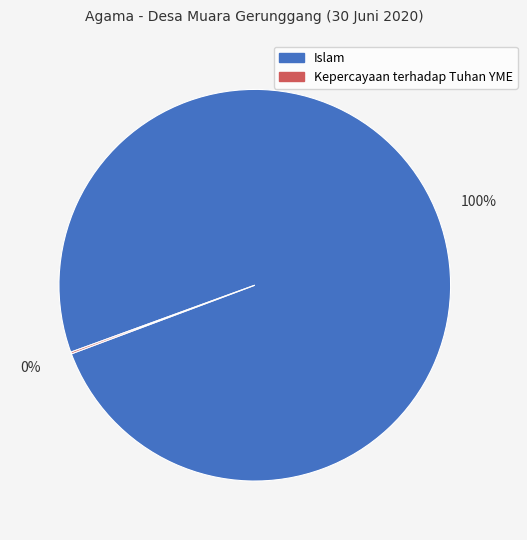

Is it true that Islam is 100% of the pie?

True